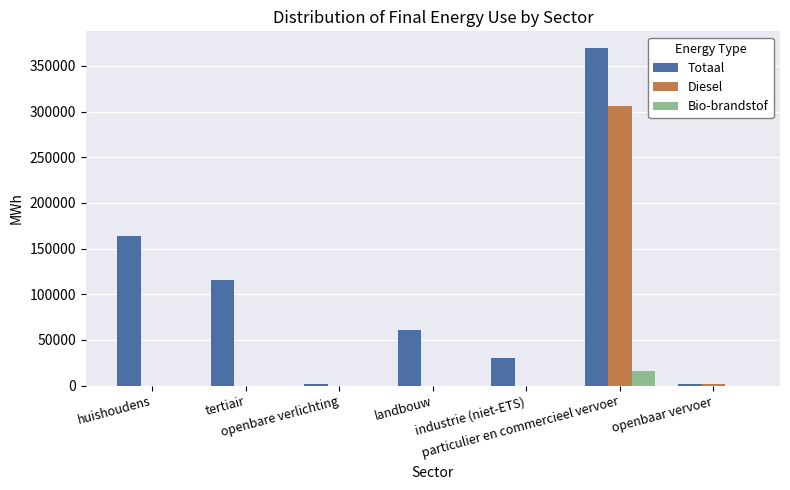

What is the sum of all Bio-brandstof values?

15840.2